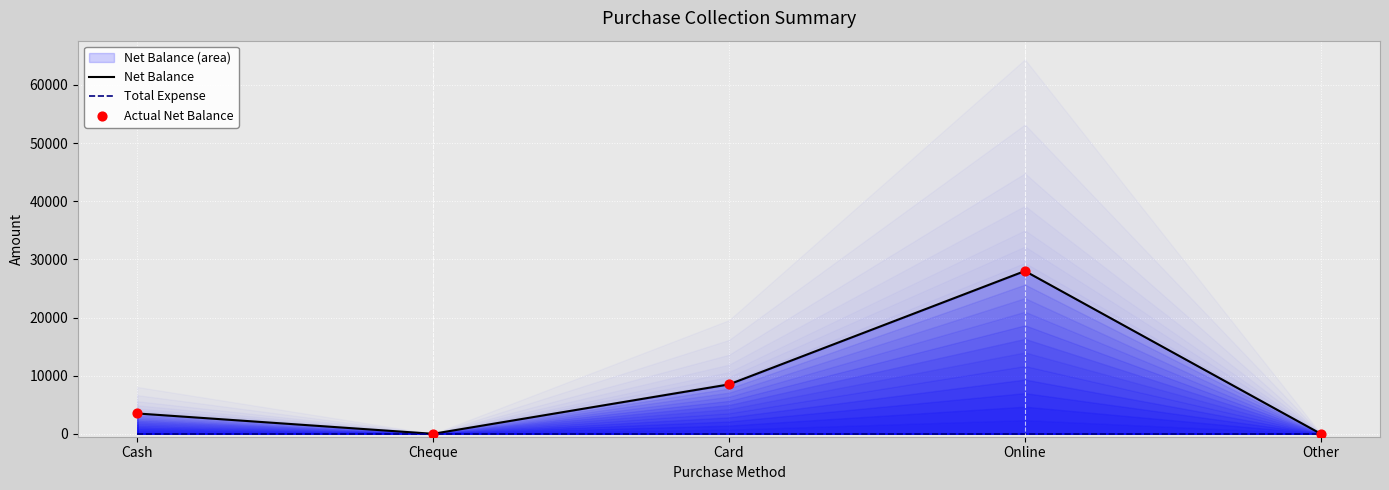

At how many categories does at least one series exceed 13640?

1